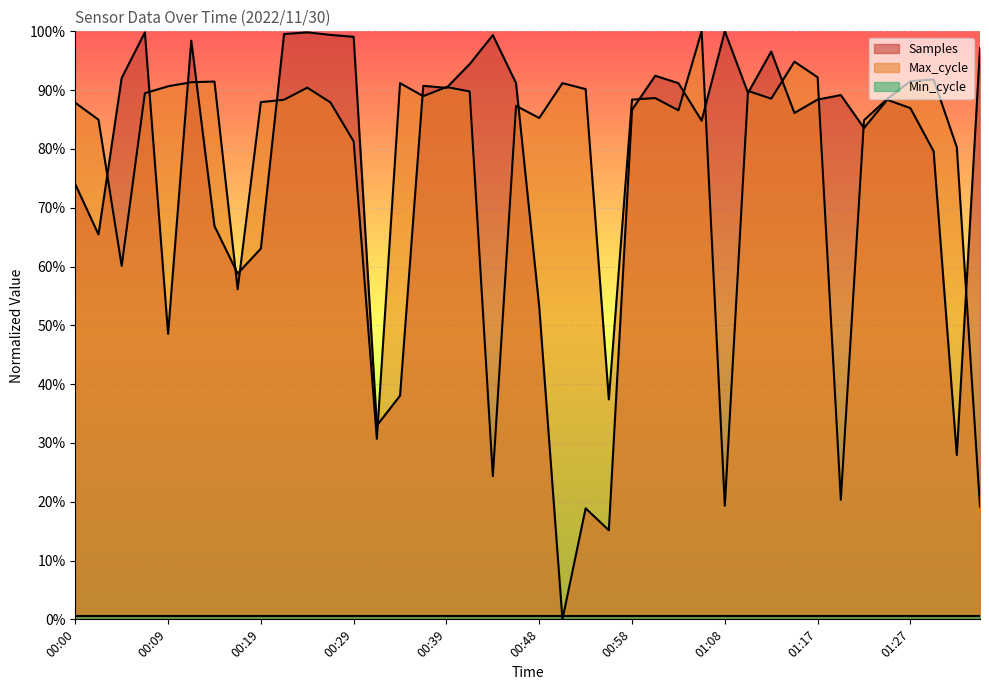

True or false: Max_cycle and Samples cross at least once.

True